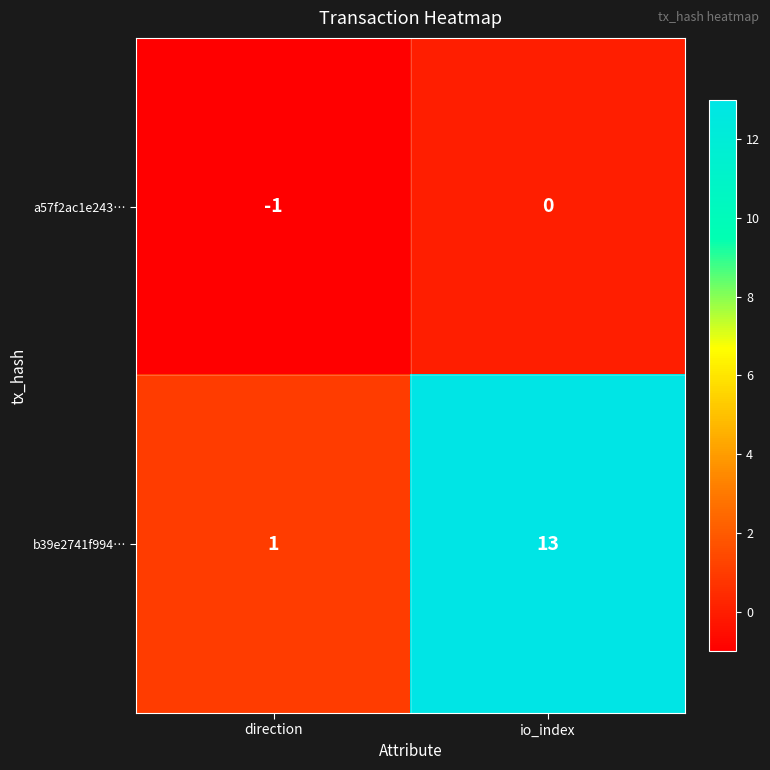

What is the sum of all b39e2741f994… values?

14